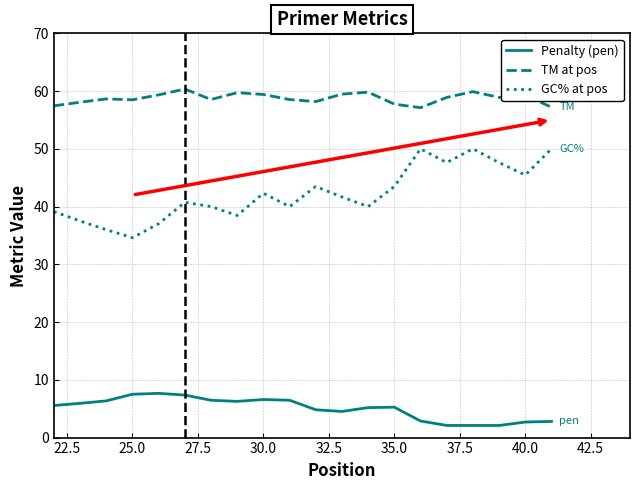

Does the chart have visible grid lines?

Yes